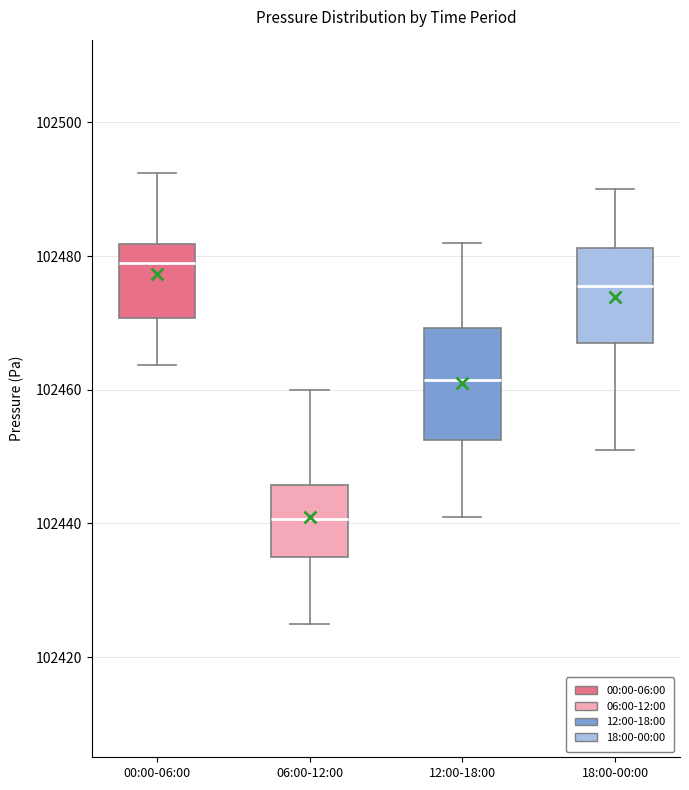

Reading left to right, read every box against the y-axis: the position of its median line, the range the box covers, and the ends of its whiskers. The values are not printed on the chart, so give them approximately, as read against the axis.

00:00-06:00: median 102480, box 102470 to 102482, whiskers 102464 to 102492
06:00-12:00: median 102440, box 102434 to 102446, whiskers 102426 to 102460
12:00-18:00: median 102462, box 102452 to 102470, whiskers 102442 to 102482
18:00-00:00: median 102476, box 102468 to 102482, whiskers 102452 to 102490